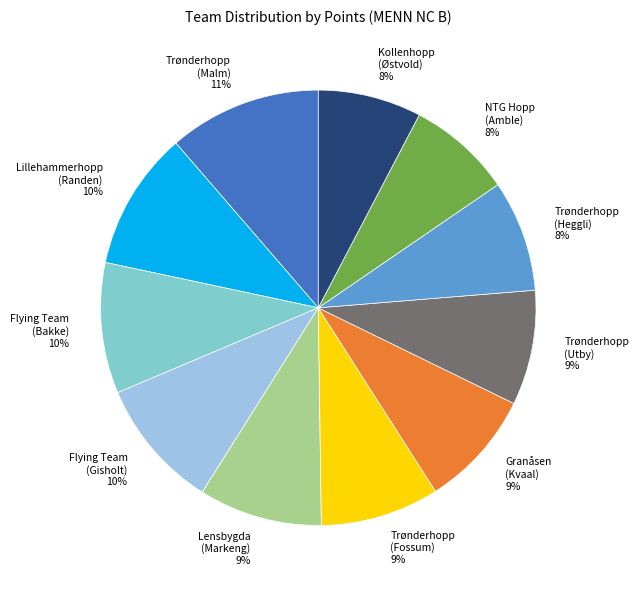

What percentage is the NTG Hopp (Amble) 8% slice, to the nearest percent?

8%